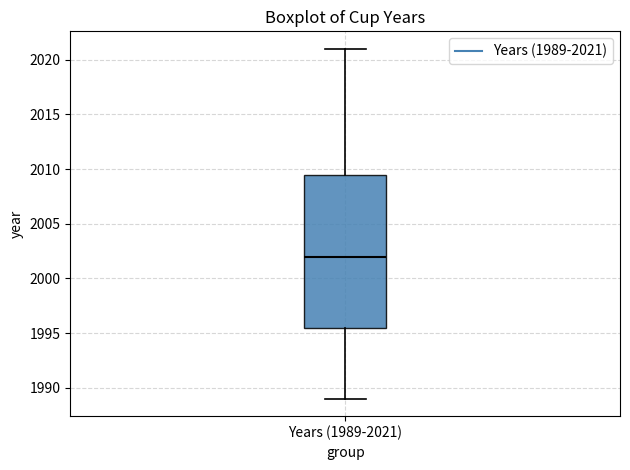

Transcribe this box plot: give where the median line is, the range the box spans, and where the two whiskers end, as read against the y-axis. The values are not printed on the chart, so give them approximately, as read against the axis.

median 2002.0, box 1995.5 to 2009.5, whiskers 1989.0 to 2021.0